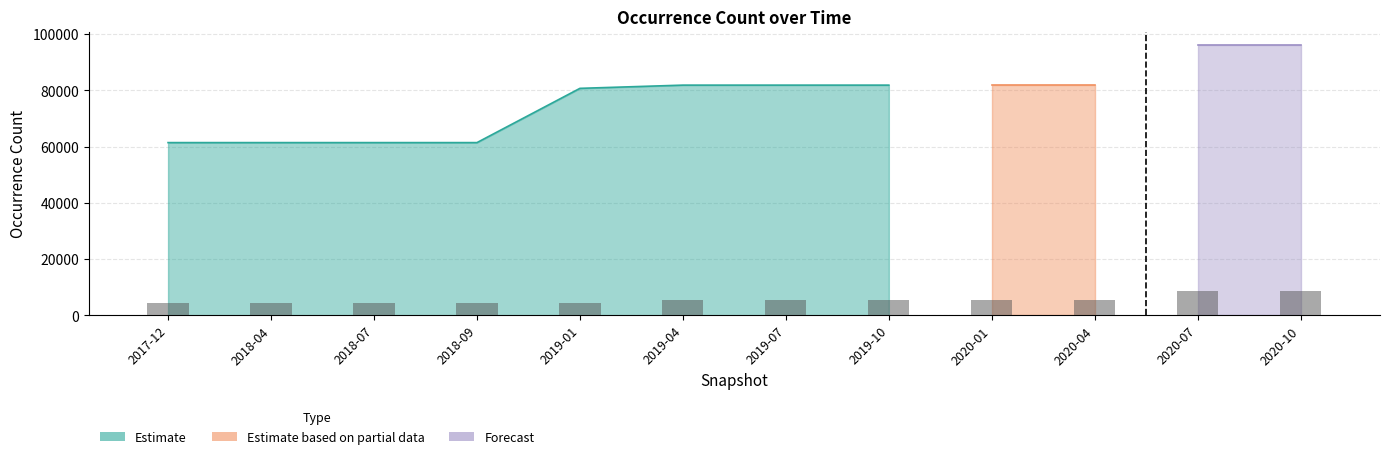

Does the chart contain any negative values?

No